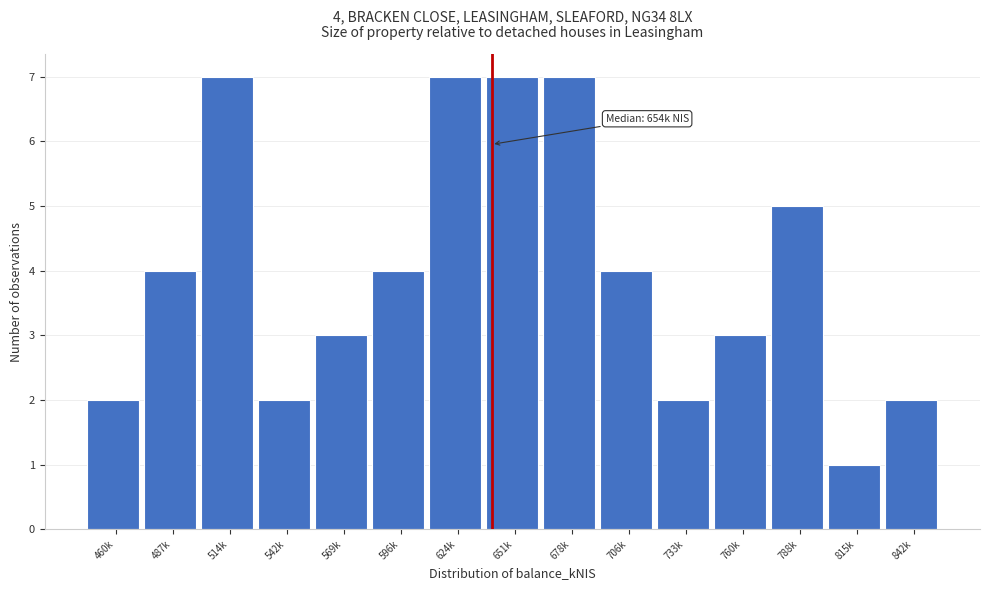

Reading left to right, extract all data points from this chart.

460k=2	487k=4	514k=7	542k=2	569k=3	596k=4	624k=7	651k=7	678k=7	706k=4	733k=2	760k=3	788k=5	815k=1	842k=2